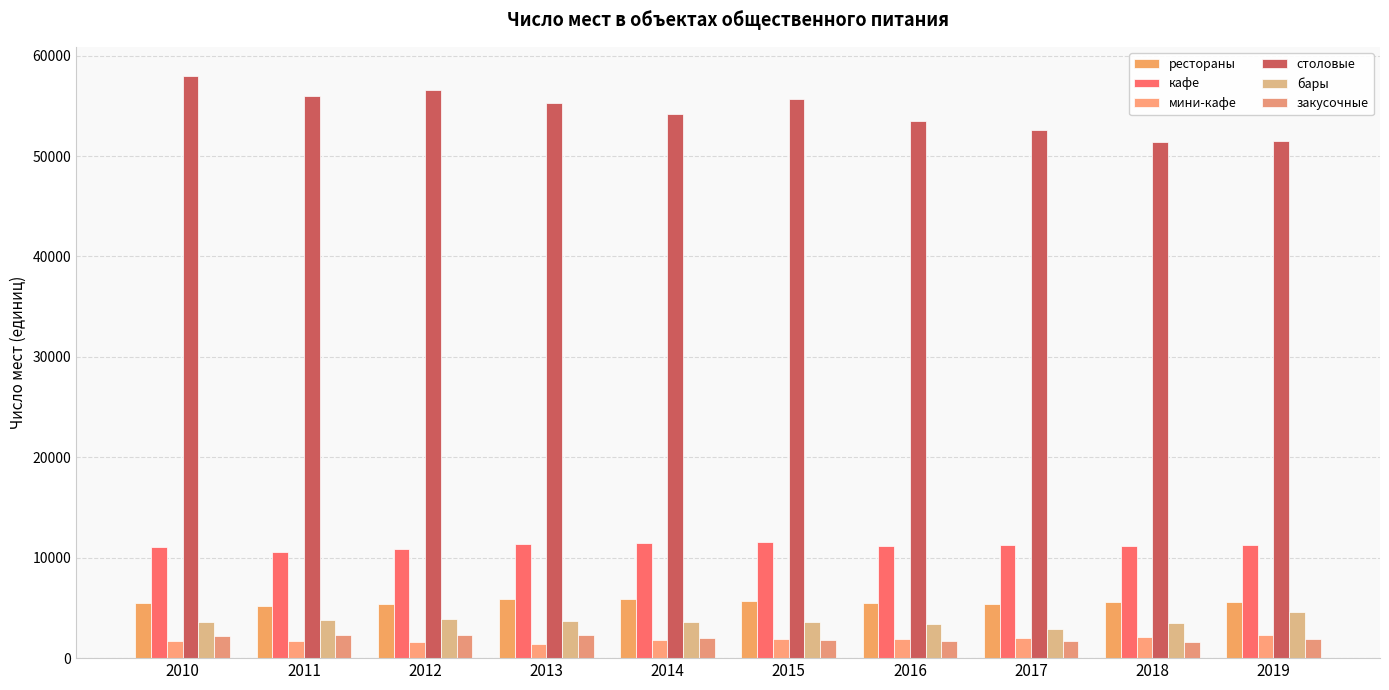

How many data points in столовые are less than 55322?

5